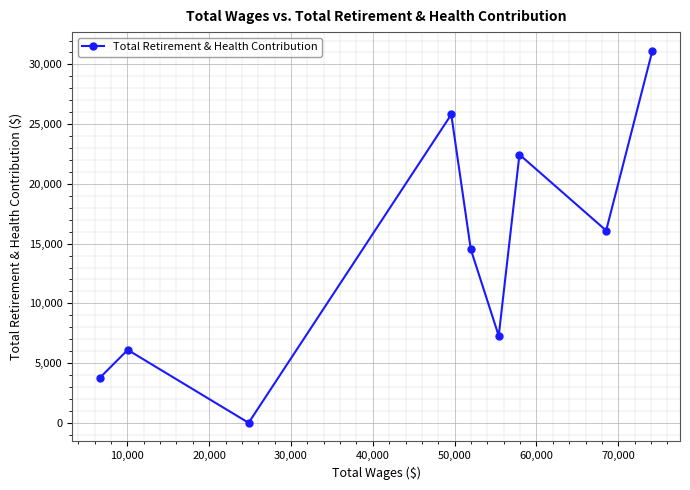

What is the maximum value shown in the chart?

31149